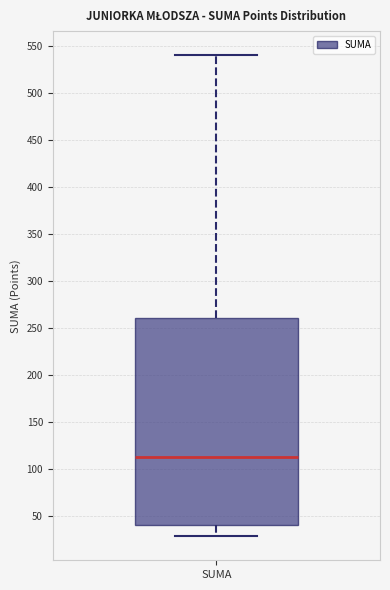

Where does the median line of the box for SUMA sit on the y-axis? The values are not printed on the chart, so give them approximately, as read against the axis.

115